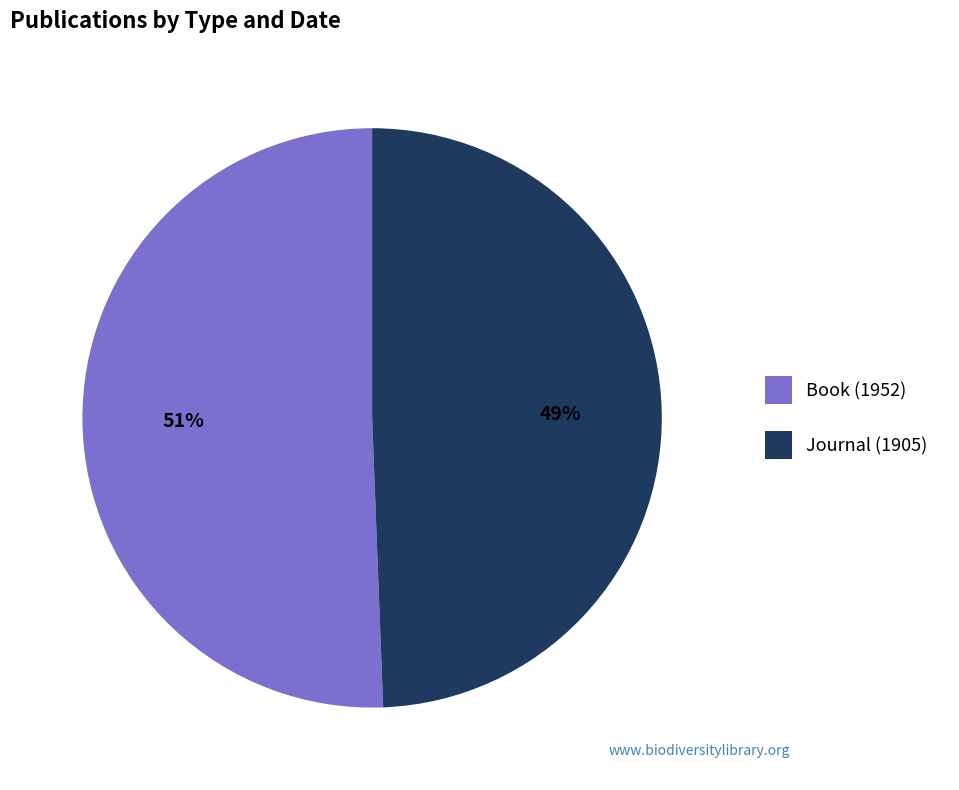

Is the sum of Book (1952) and Journal (1905) greater than half?

Yes